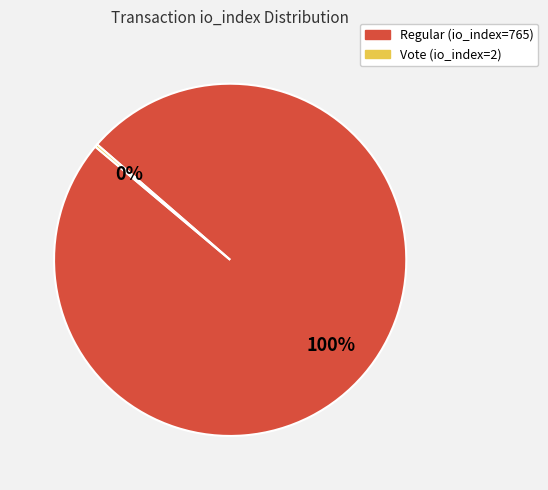

To the nearest percent, what portion does Regular (io_index=765) represent?

100%